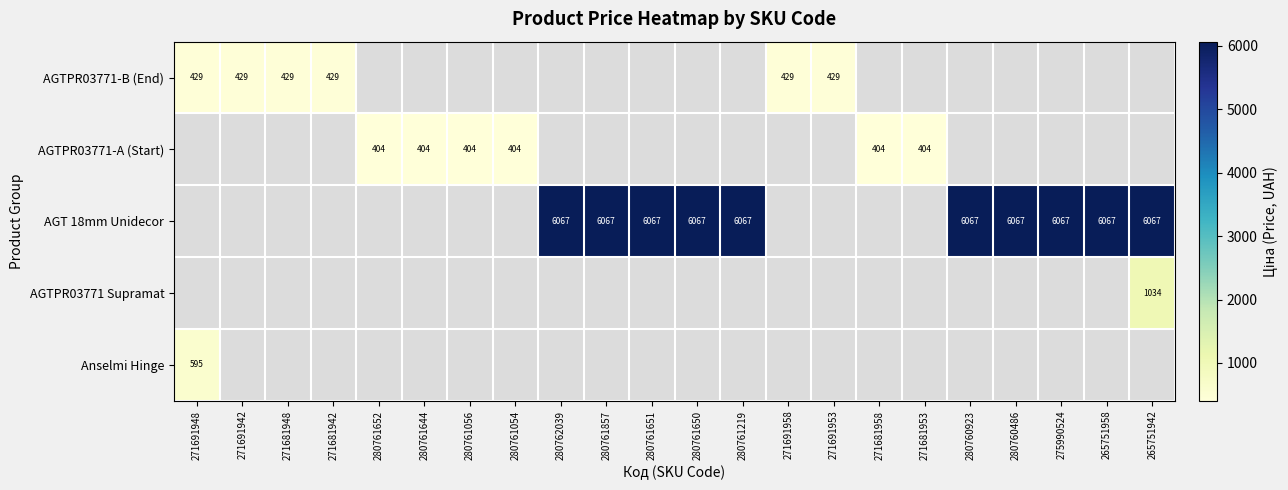

What is the maximum value shown in the chart?

6067.2